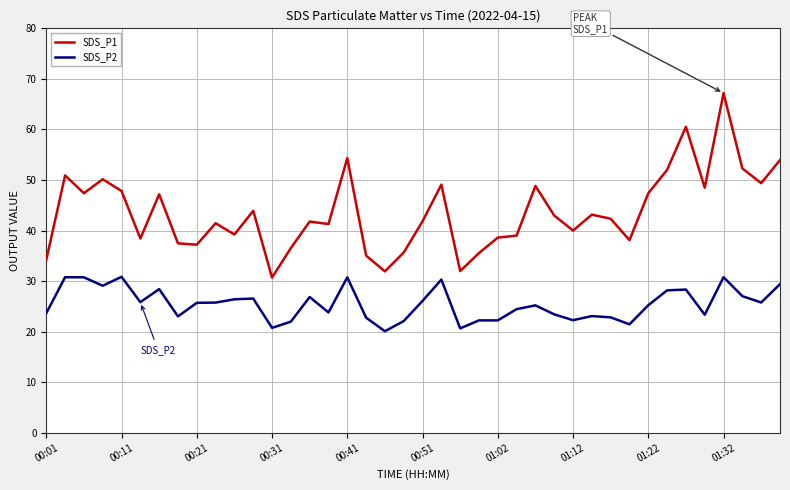

Which series has the largest range (max minus min)?

SDS_P1